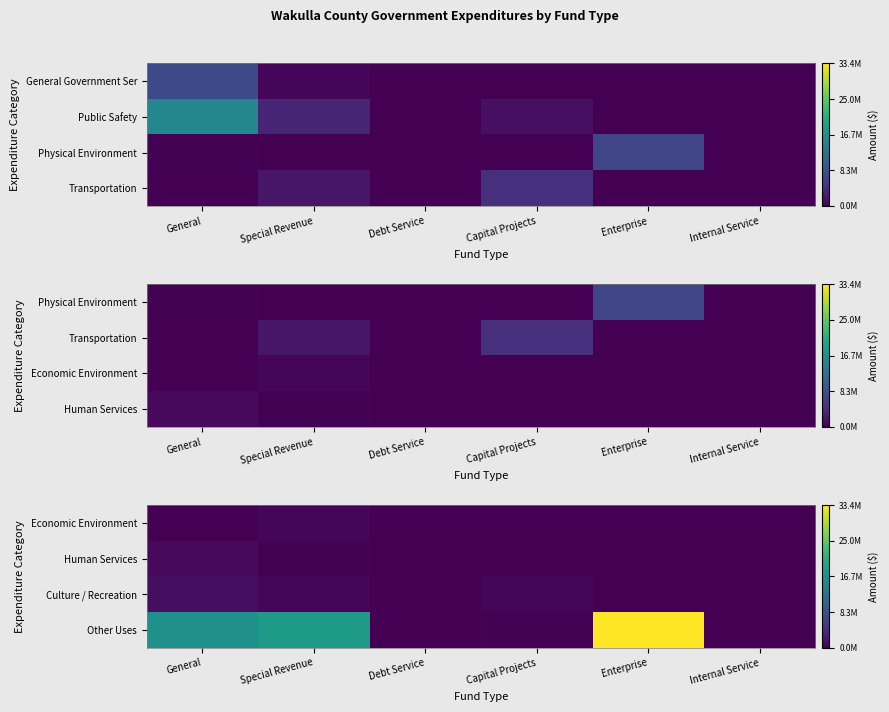

Count the number of categories in the chart.

6